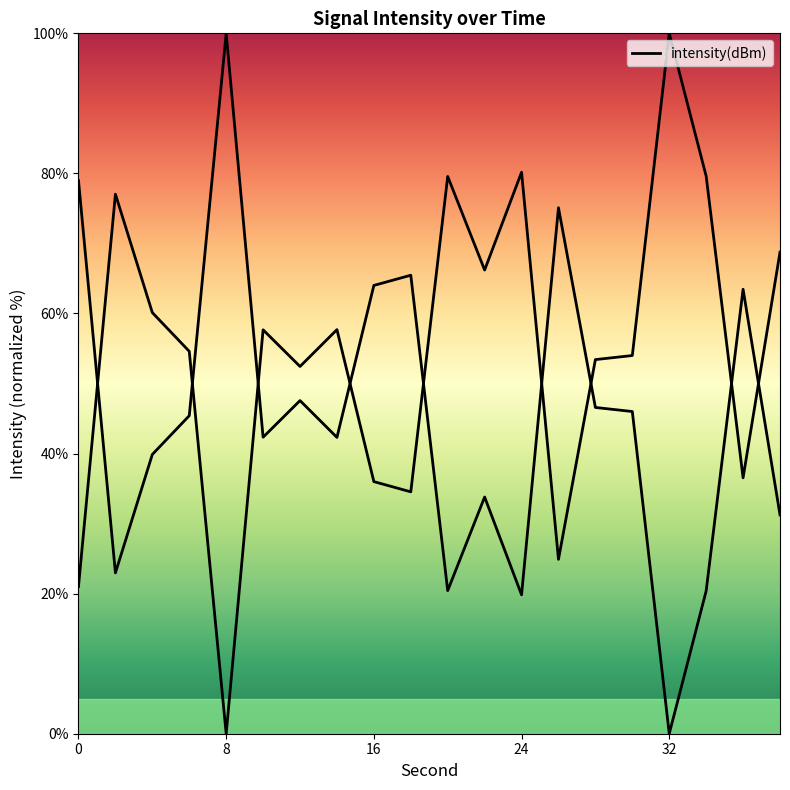

How many lines are shown in the chart?

1